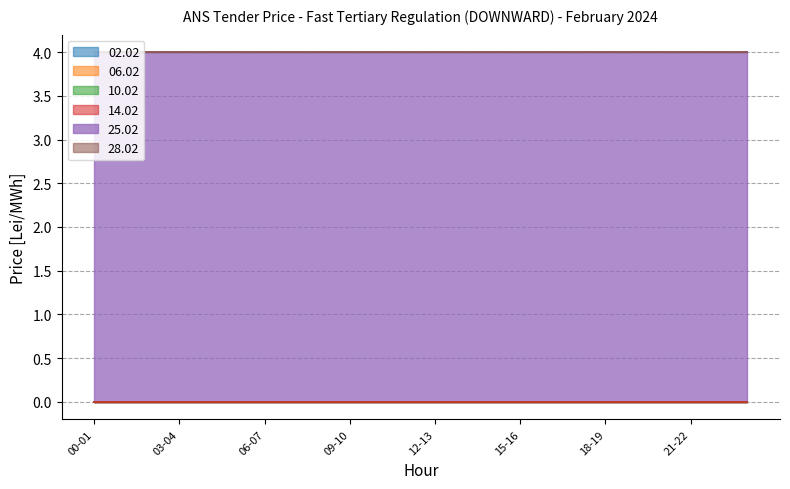

At which label does 06.02 reach its minimum?

00-01